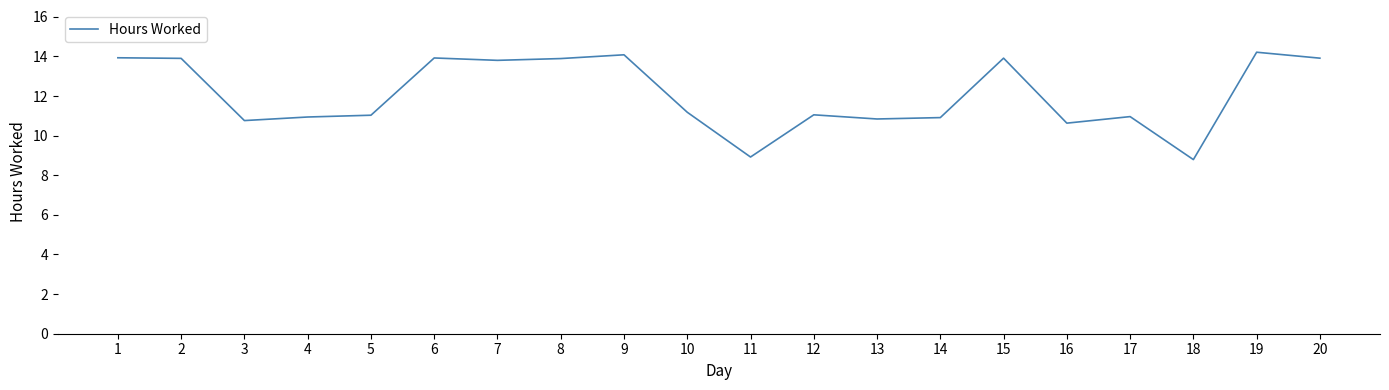

Is this an area chart (filled region under the line)?

No